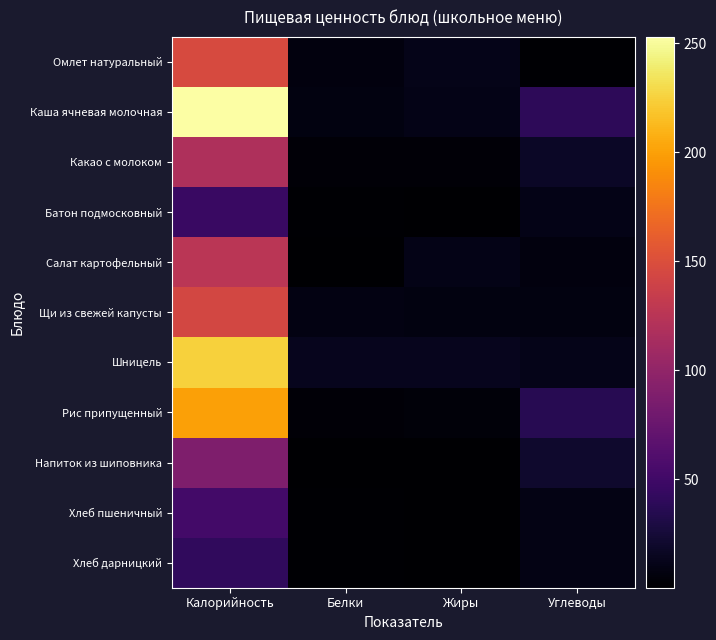

Which category has the lowest value across all series?

Жиры